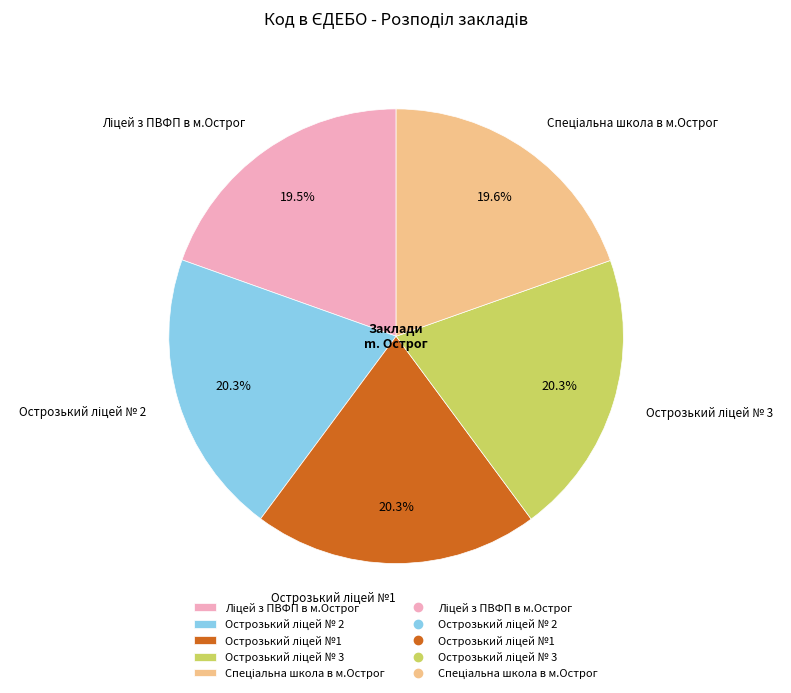

Is there any slice that represents more than half of the pie?

No